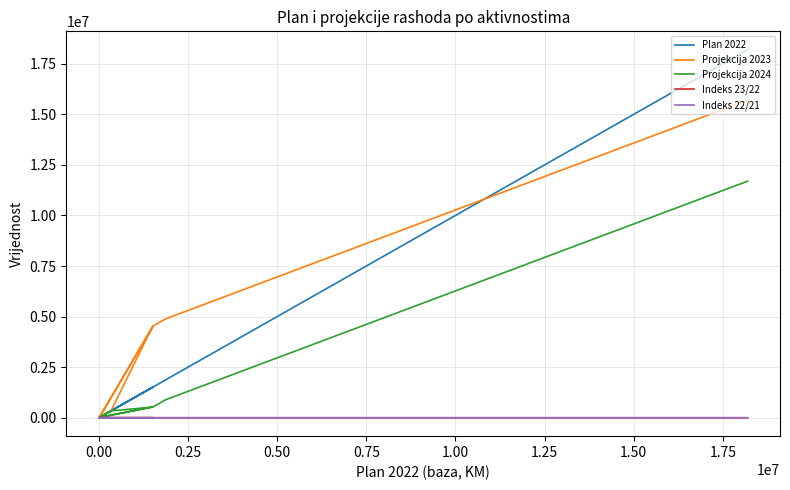

What are all the series names shown in the legend?

Plan 2022, Projekcija 2023, Projekcija 2024, Indeks 23/22, Indeks 22/21